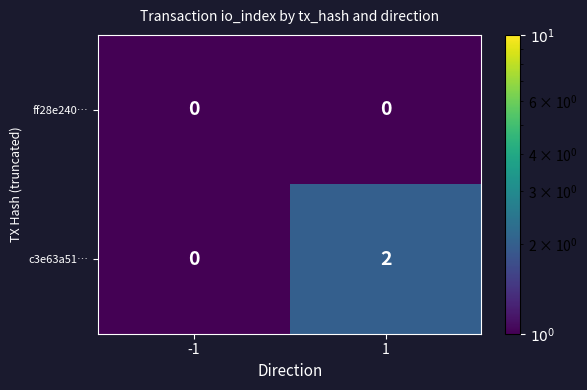

Which series has the largest range (max minus min)?

c3e63a51…